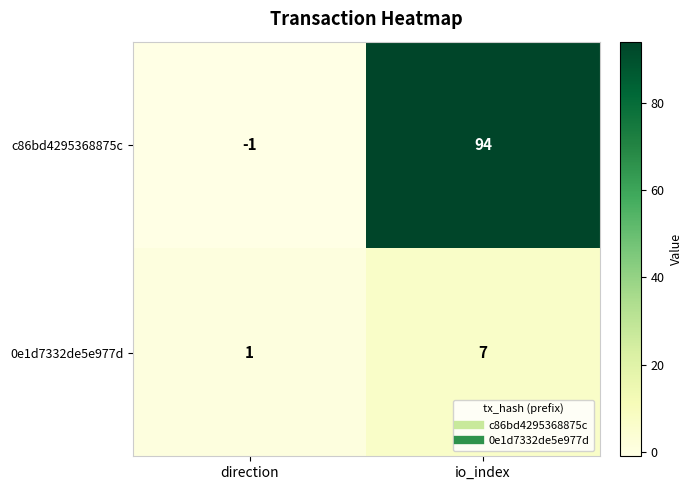

What is the difference between the 0e1d7332de5e977d values at direction and io_index?

6